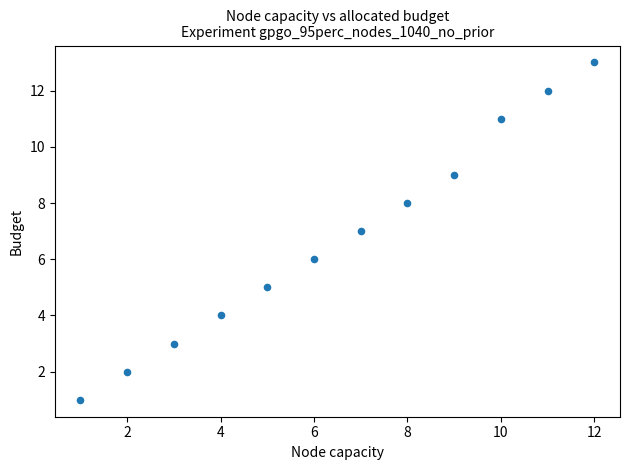

What is the range of X values (max minus min)?

11